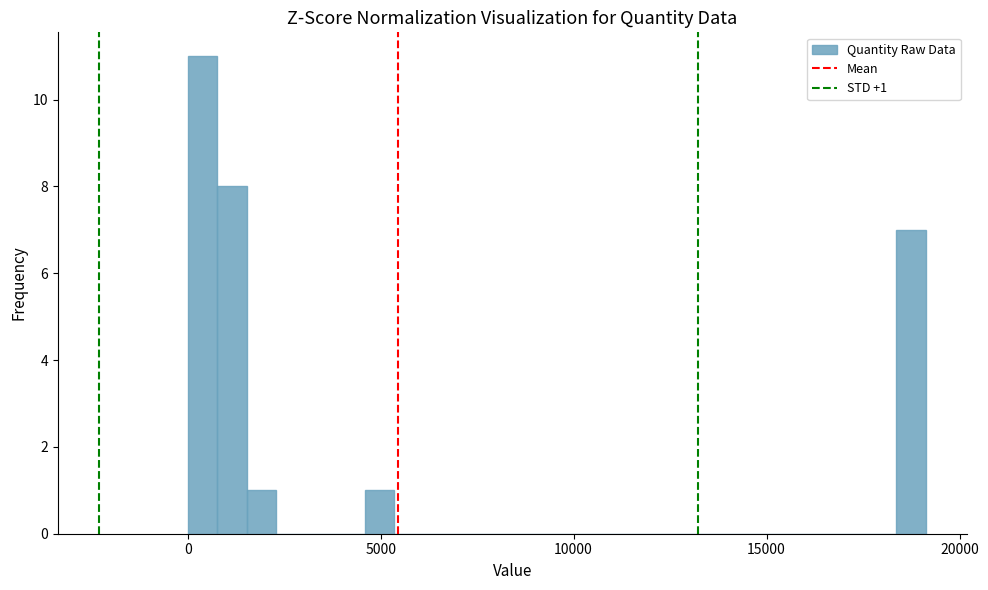

Read against the x-axis, roughly where is the centre of the tallest bar?

500